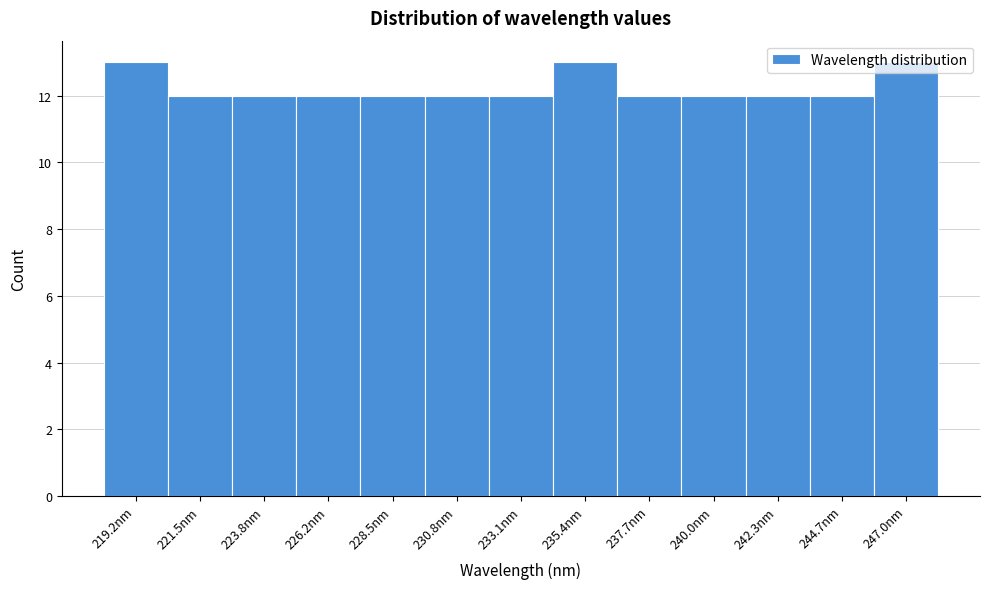

Reading left to right, transcribe this chart: for each bar, give the range it covers on the x-axis and its height. Neither the bar edges nor the heights are printed on the chart, so give them approximately, as read against the axes.

218.0 to 220.5: 13
220.5 to 222.5: 12
222.5 to 225.0: 12
225.0 to 227.5: 12
227.5 to 229.5: 12
229.5 to 232.0: 12
232.0 to 234.0: 12
234.0 to 236.5: 13
236.5 to 239.0: 12
239.0 to 241.0: 12
241.0 to 243.5: 12
243.5 to 246.0: 12
246.0 to 248.0: 13